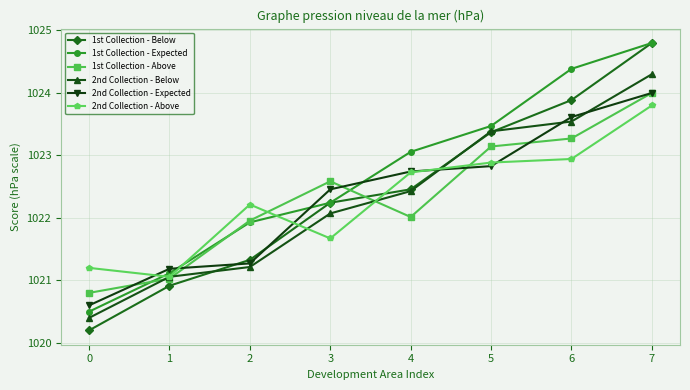

Reading right to left, what are all the values shown in this chart?

1st Collection - Below: 1024.8	1023.9	1023.4	1022.5	1022.2	1021.3	1020.9	1020.2
1st Collection - Expected: 1024.8	1024.4	1023.5	1023.1	1022.2	1021.9	1021.1	1020.5
1st Collection - Above: 1024.0	1023.3	1023.1	1022.0	1022.6	1022.0	1021.0	1020.8
2nd Collection - Below: 1024.3	1023.5	1023.4	1022.4	1022.1	1021.2	1021.1	1020.4
2nd Collection - Expected: 1024.0	1023.6	1022.8	1022.7	1022.5	1021.3	1021.2	1020.6
2nd Collection - Above: 1023.8	1022.9	1022.9	1022.7	1021.7	1022.2	1021.1	1021.2